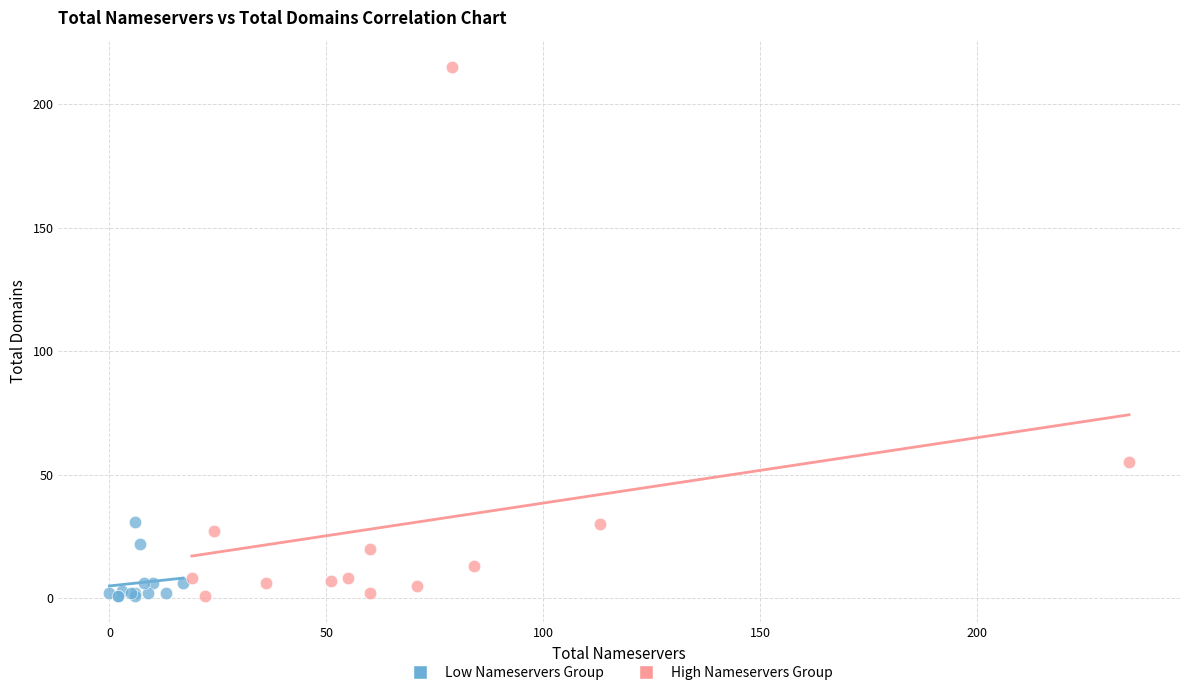

Which series has the largest Y range (max minus min)?

High Nameservers Group